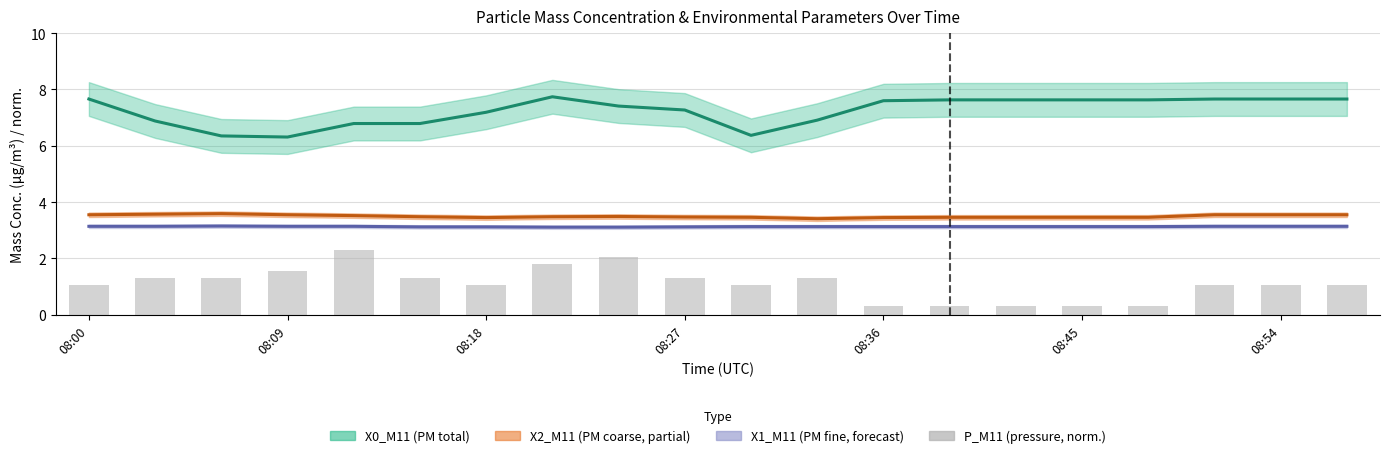

What is the difference between the second highest and minimum values?

1.8